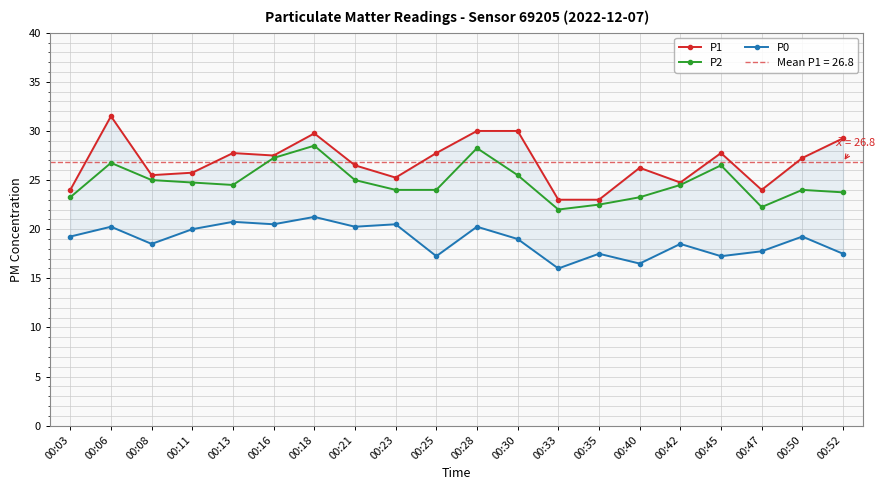

Which series has the widest spread of values?

P1